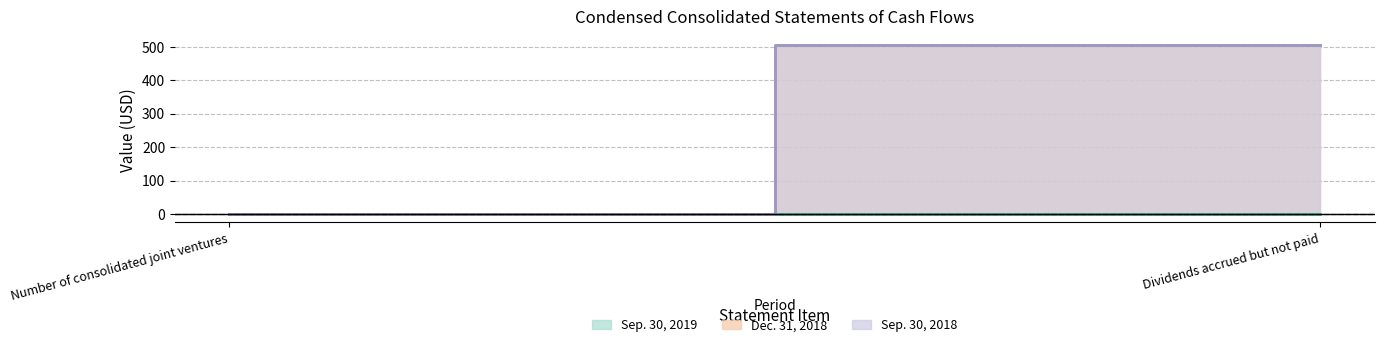

Rank the series by their average value, from highest to lowest.

Sep. 30, 2018, Sep. 30, 2019